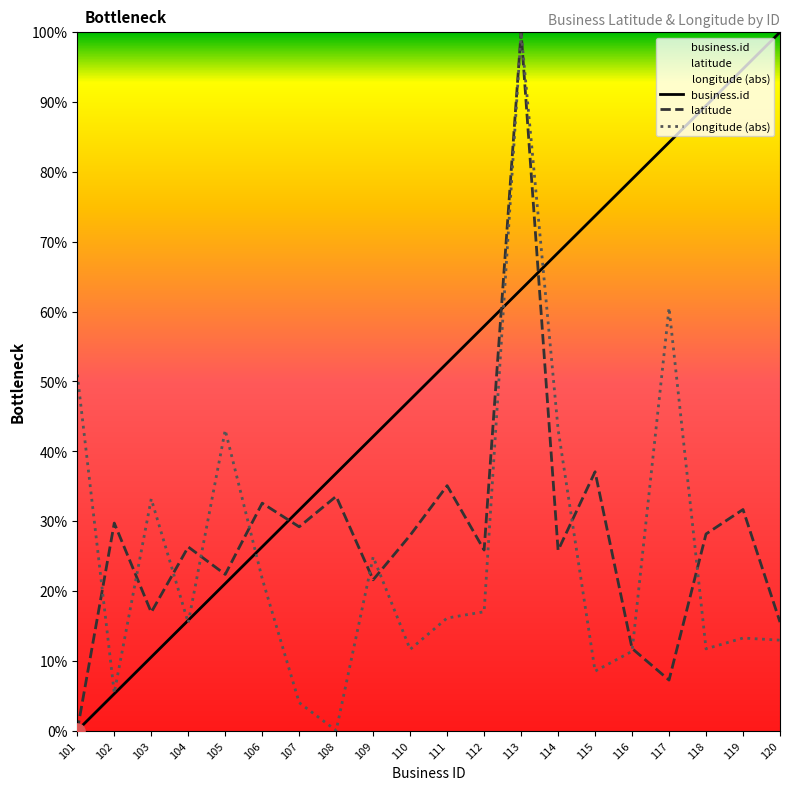

What are all the series names shown in the legend?

business.id, latitude, longitude (abs)